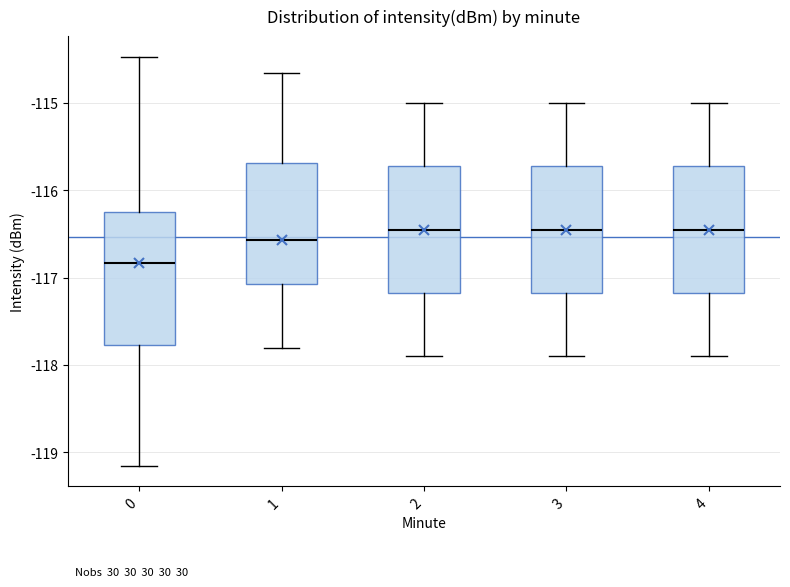

Which box's median line is the lowest?

0